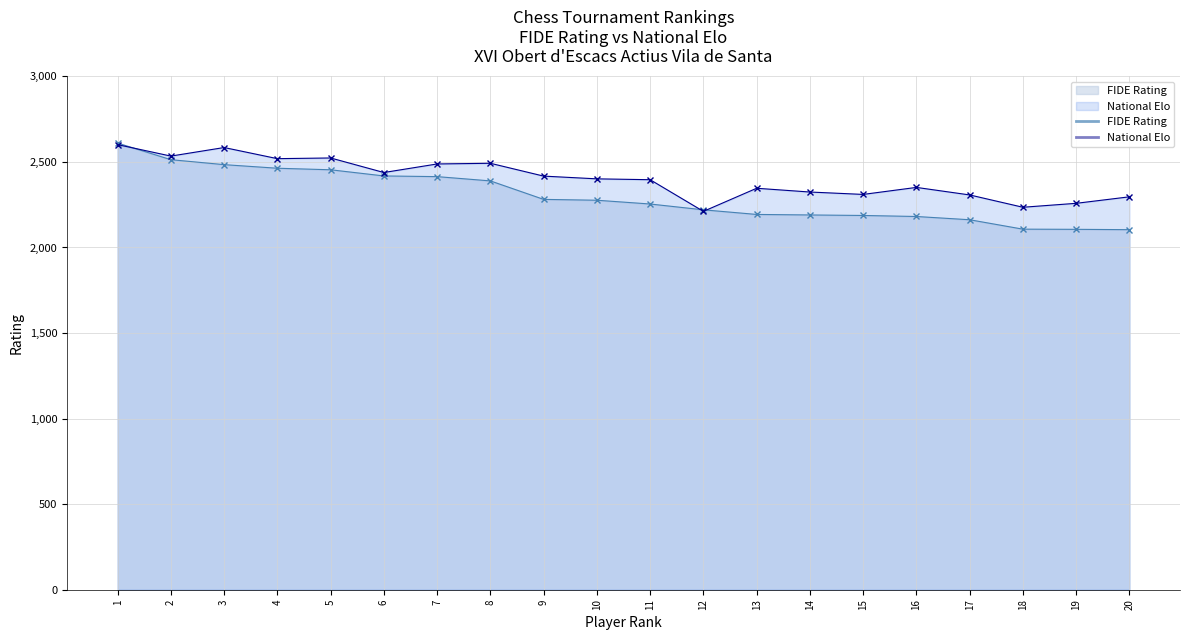

What are all the series names shown in the legend?

FIDE Rating, National Elo